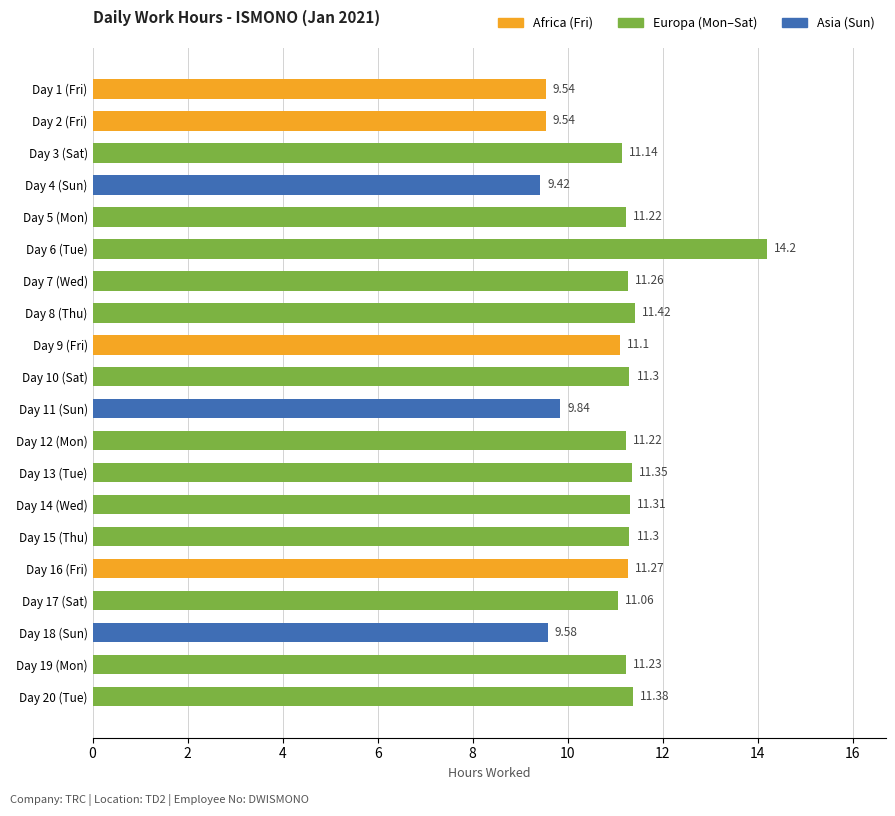

What is the ratio of the value at Day 19 (Mon) to the value at Day 15 (Thu)?

1.0